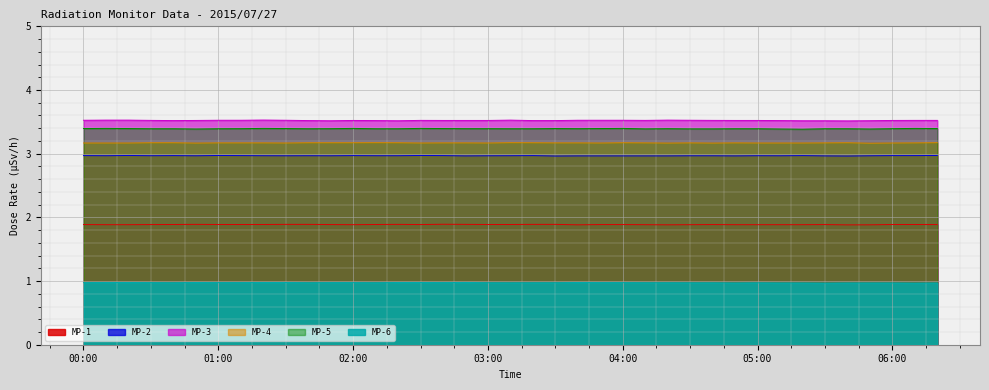

Which series has the largest total across all categories?

MP-3